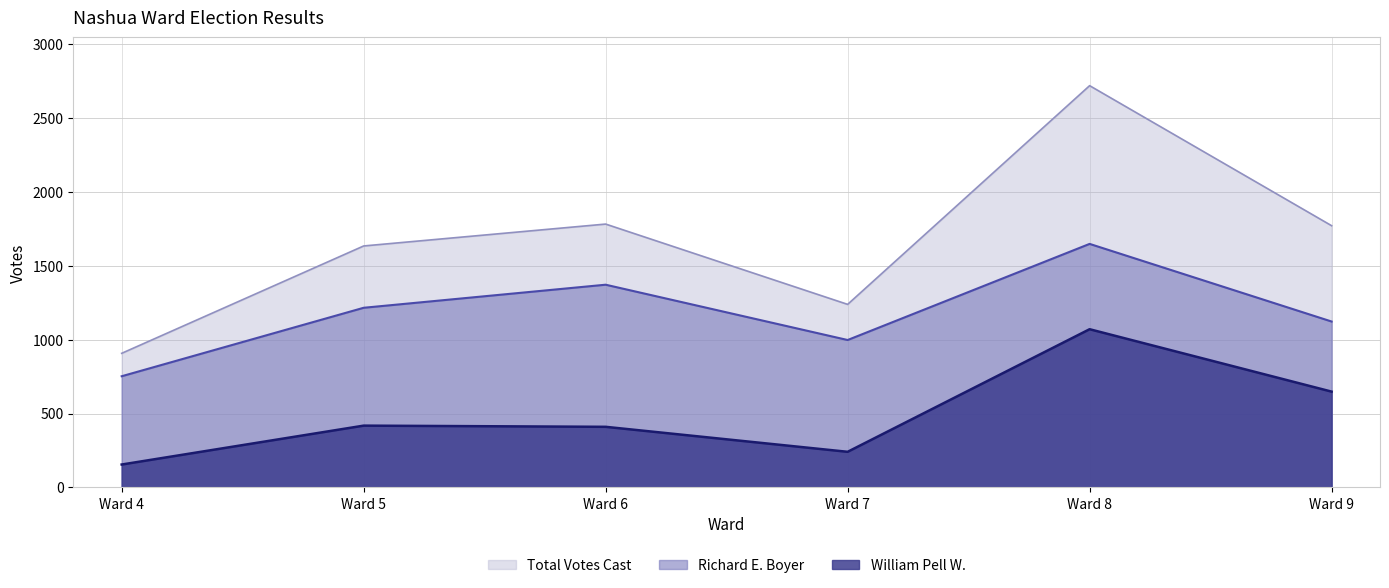

What are all the series names shown in the legend?

Total Votes Cast, Richard E. Boyer, William Pell W.